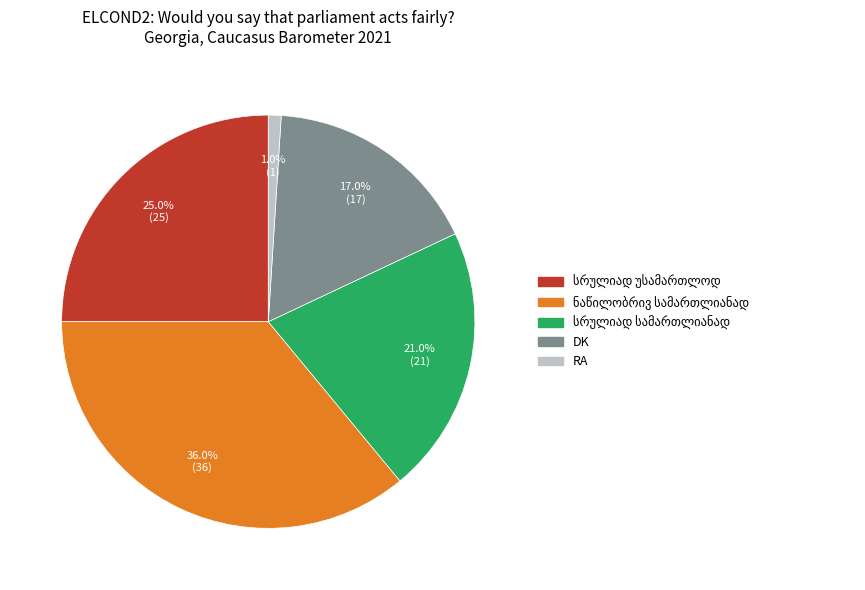

Is there any slice that represents more than half of the pie?

No